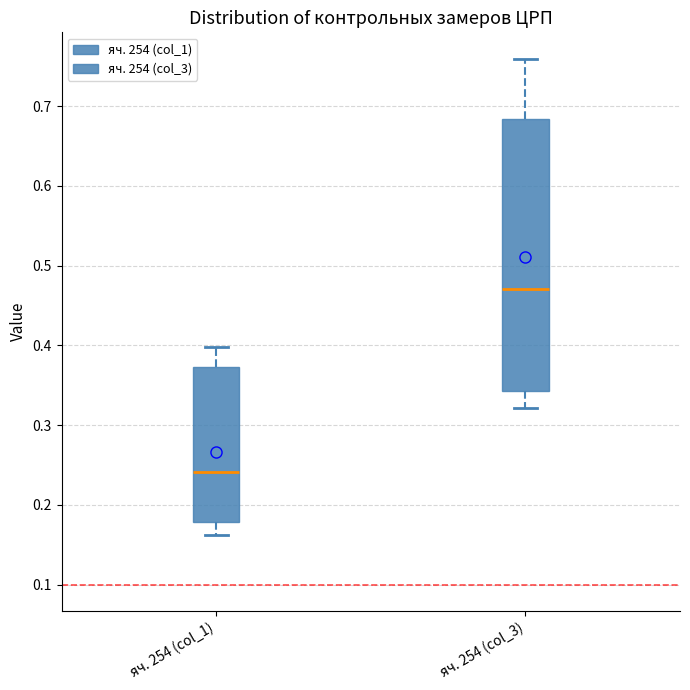

Which box's median line is the lowest?

яч. 254 (col_1)